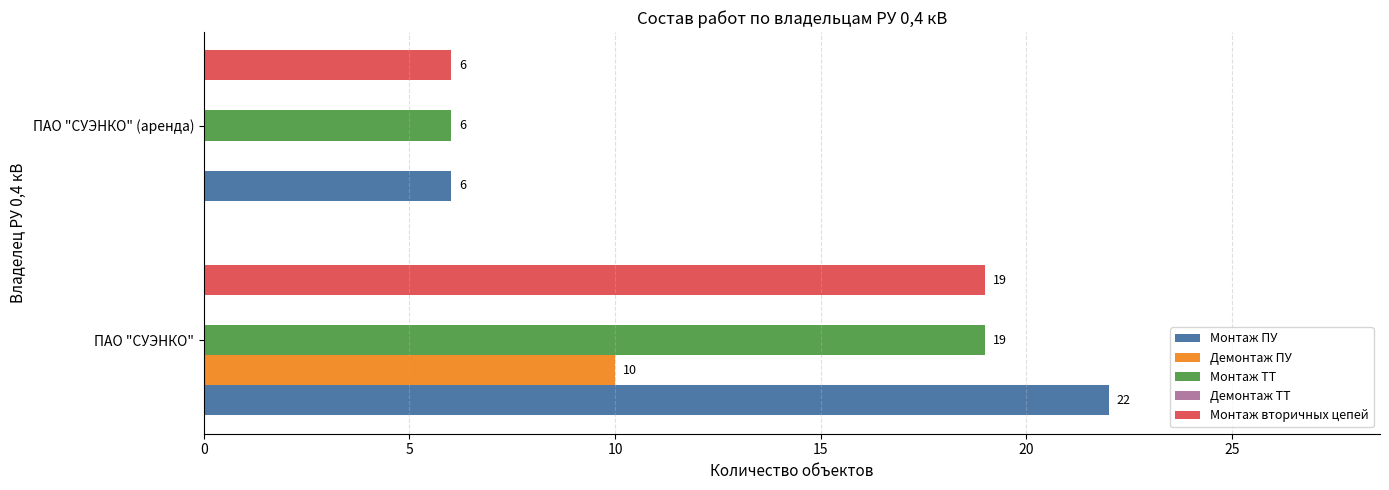

True or false: Монтаж вторичных цепей has a value of 6 at ПАО "СУЭНКО" (аренда).

True